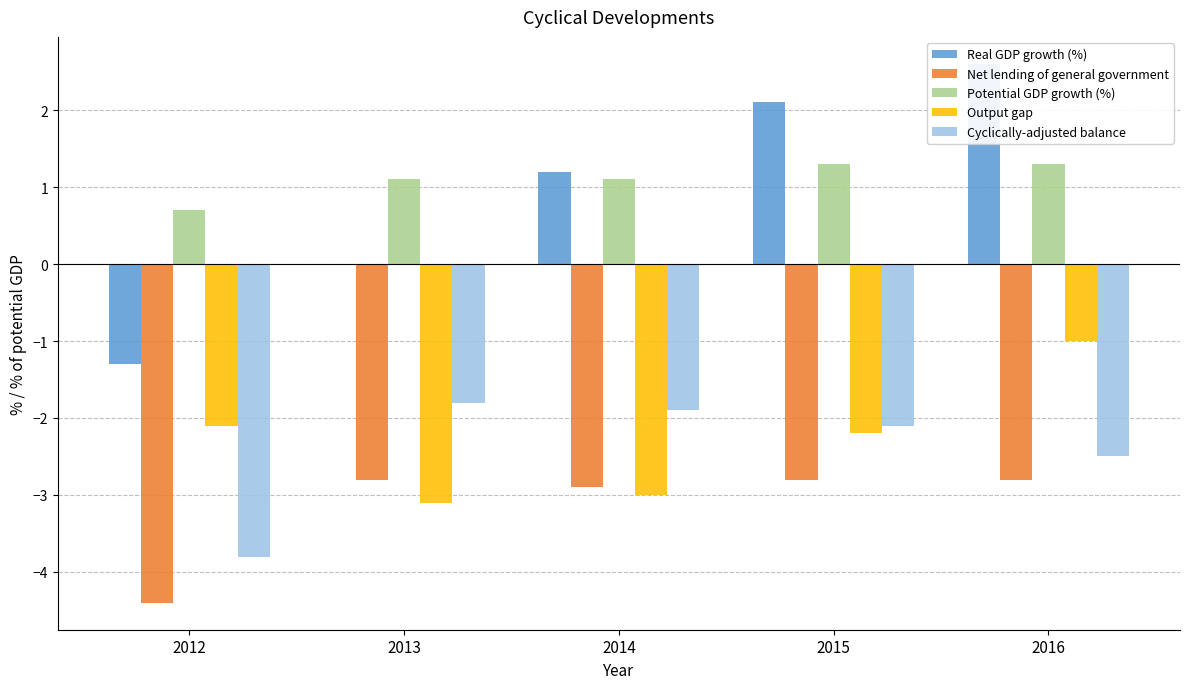

How many bars are there in total?

25